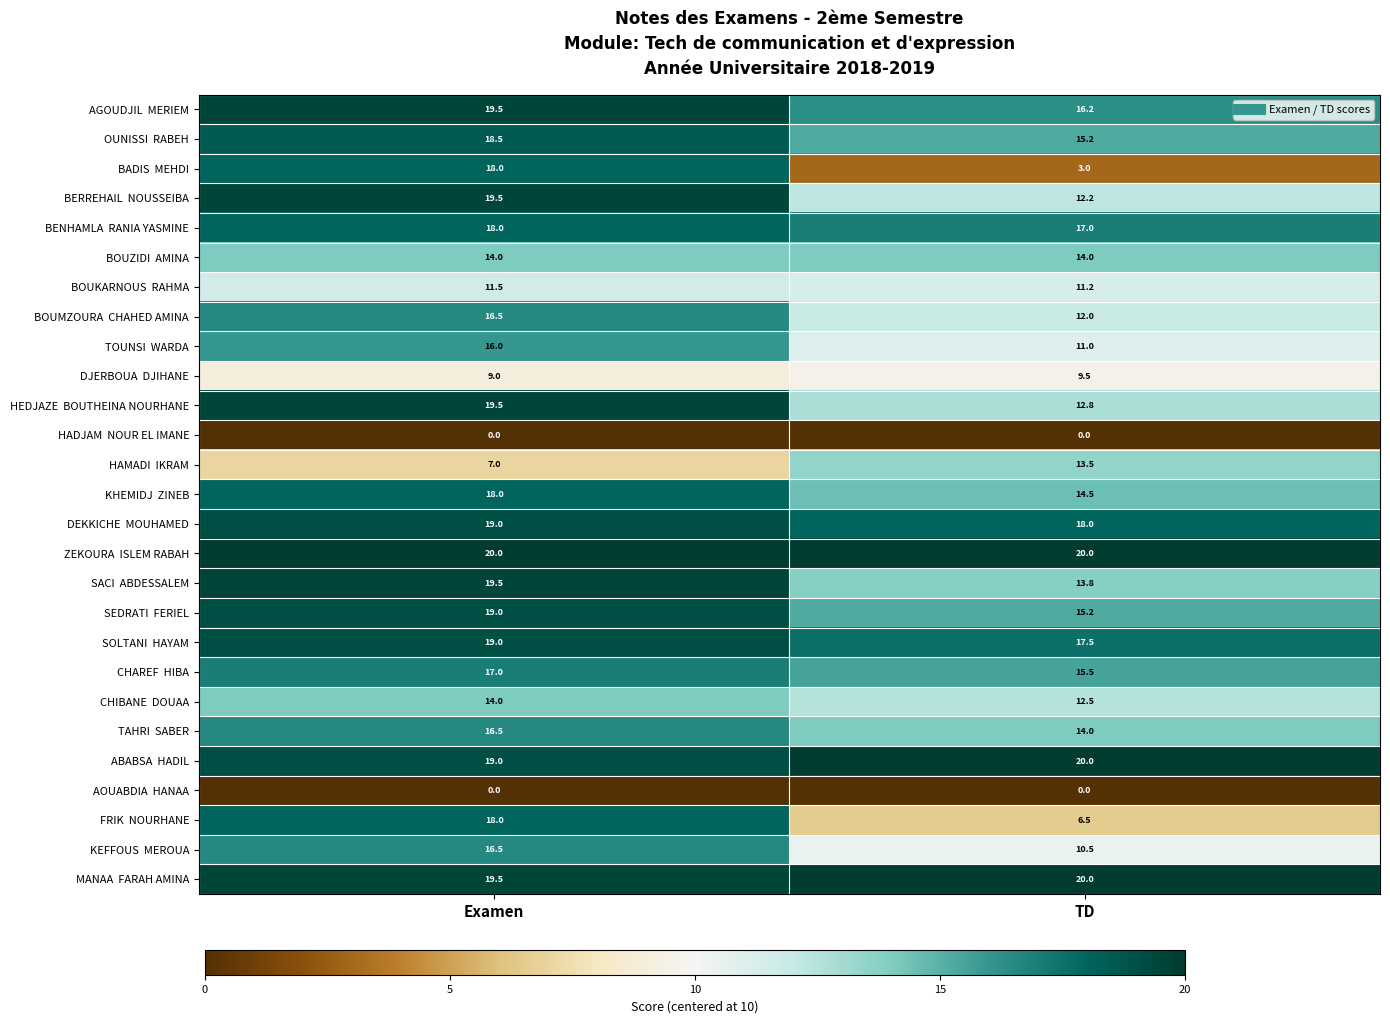

How many series are shown in this chart?

27